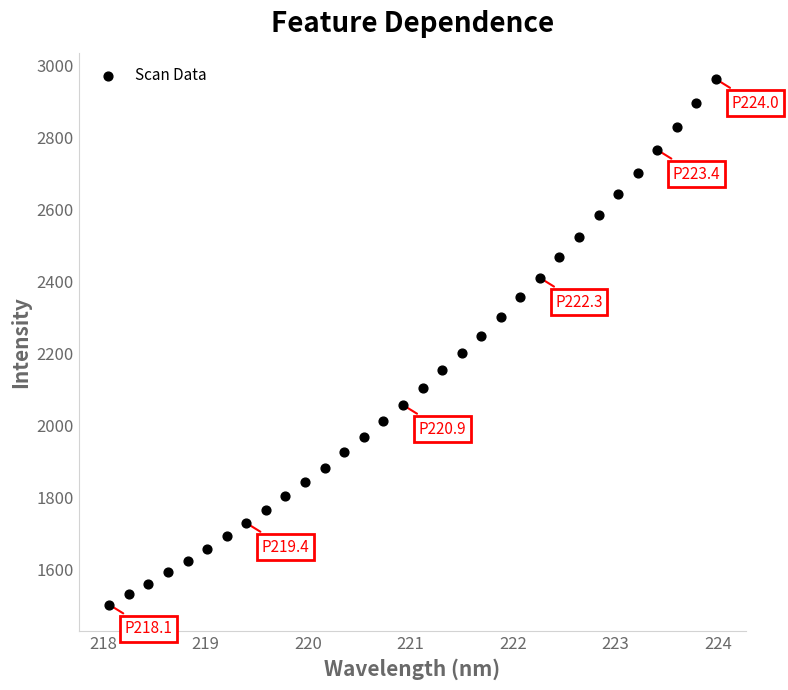

What is the range of Y values (max minus min)?

1461.9